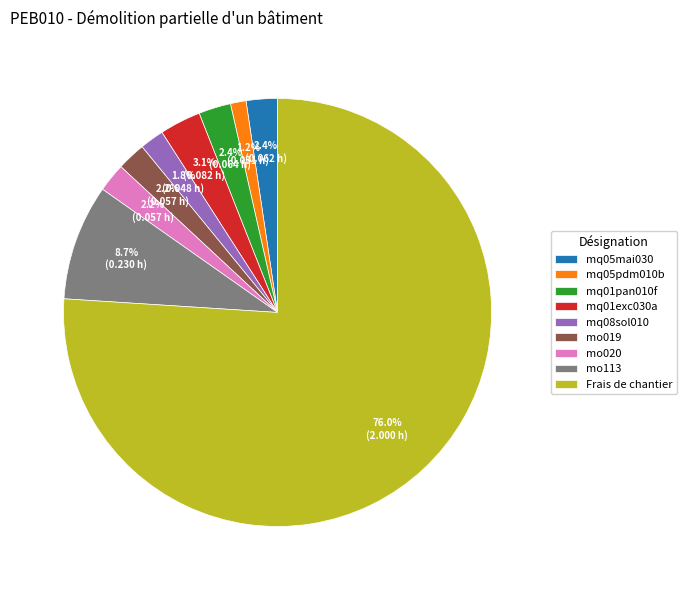

How many slices are in this pie chart?

9